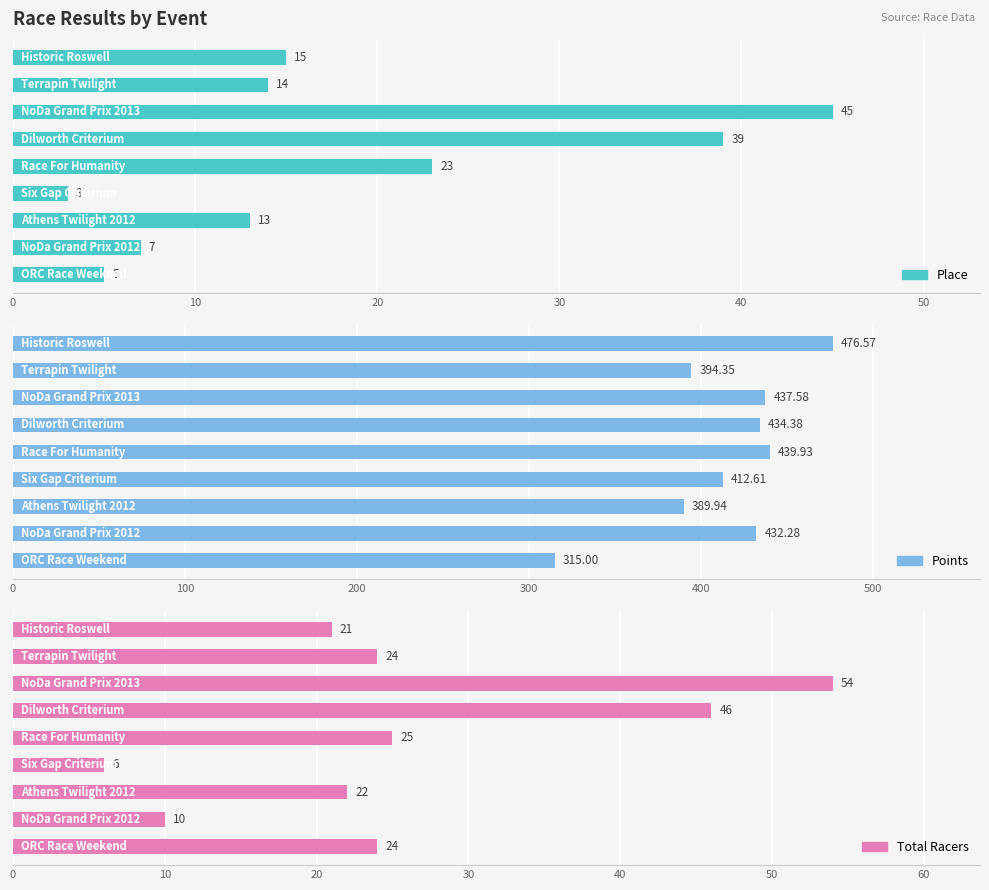

At 7, list the series in order from smallest to largest.

Place, Total Racers, Points